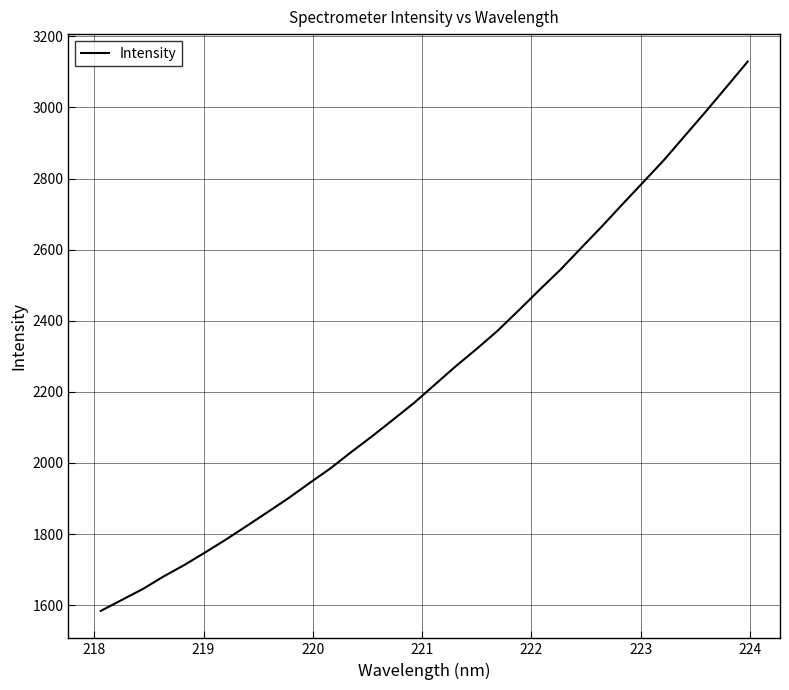

What is the minimum value shown in the chart?

1583.9